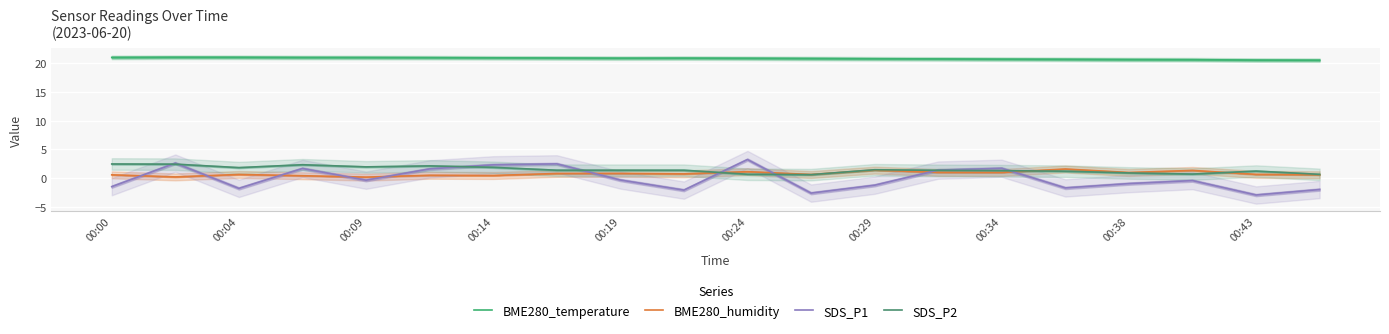

At how many categories does at least one series exceed 15?

20